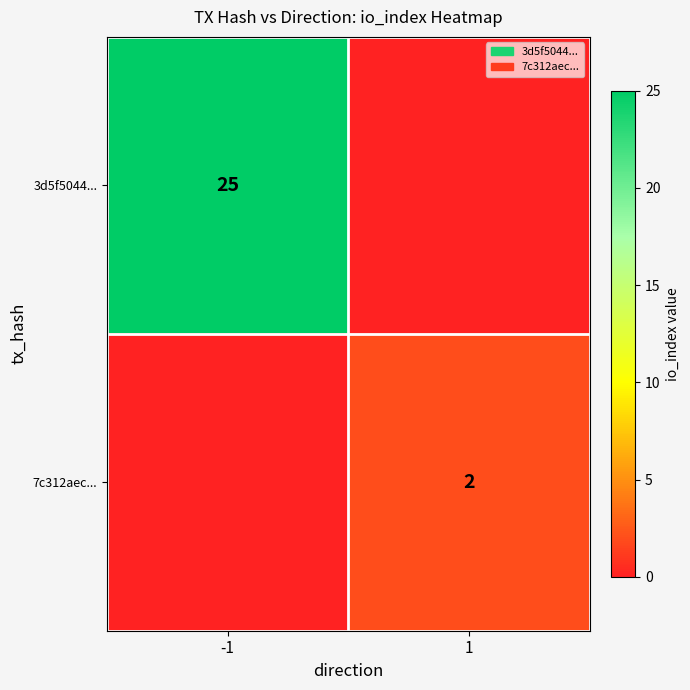

Is it true that 7c312aec... equals 0 at 1?

False